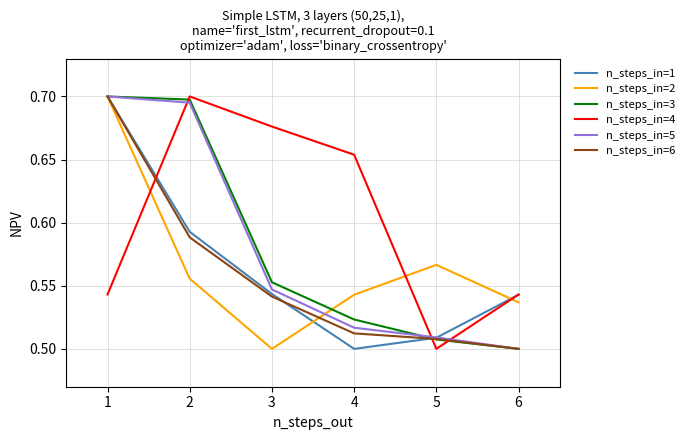

True or false: n_steps_in=6 and n_steps_in=1 cross at least once.

True